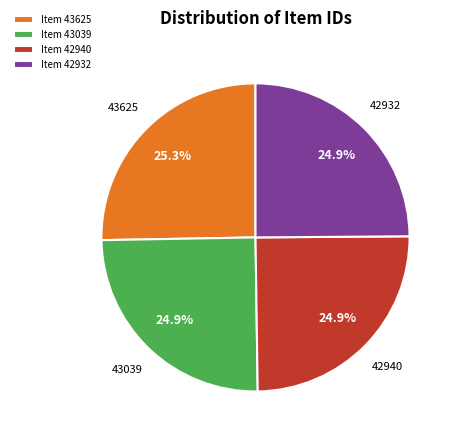

Approximately how many times larger is the value at Item 43625 compared to Item 42932?

1.0